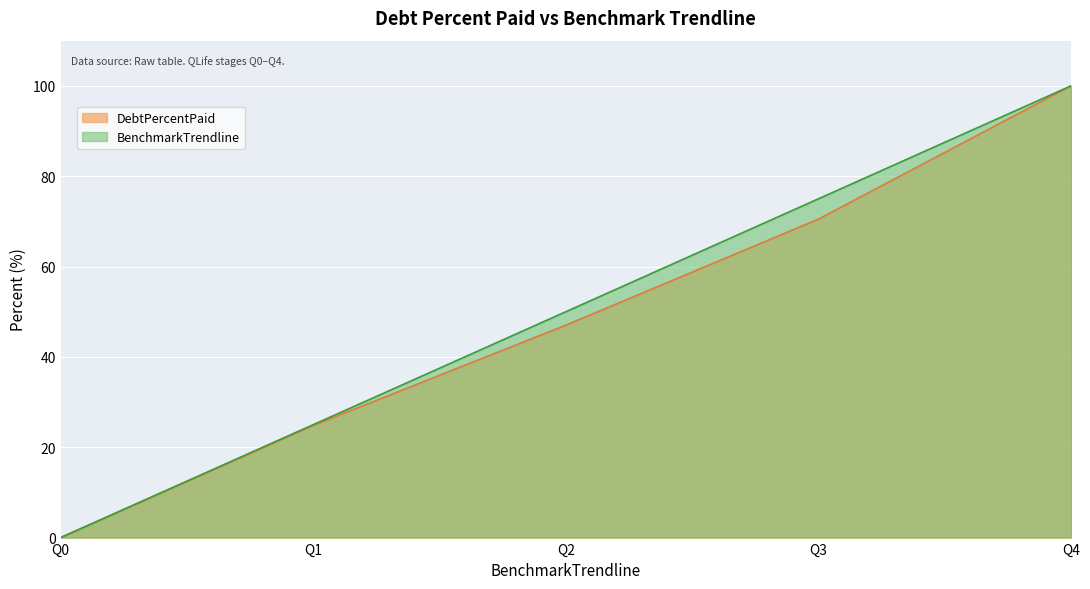

Does the chart display data point markers on the line(s)?

No